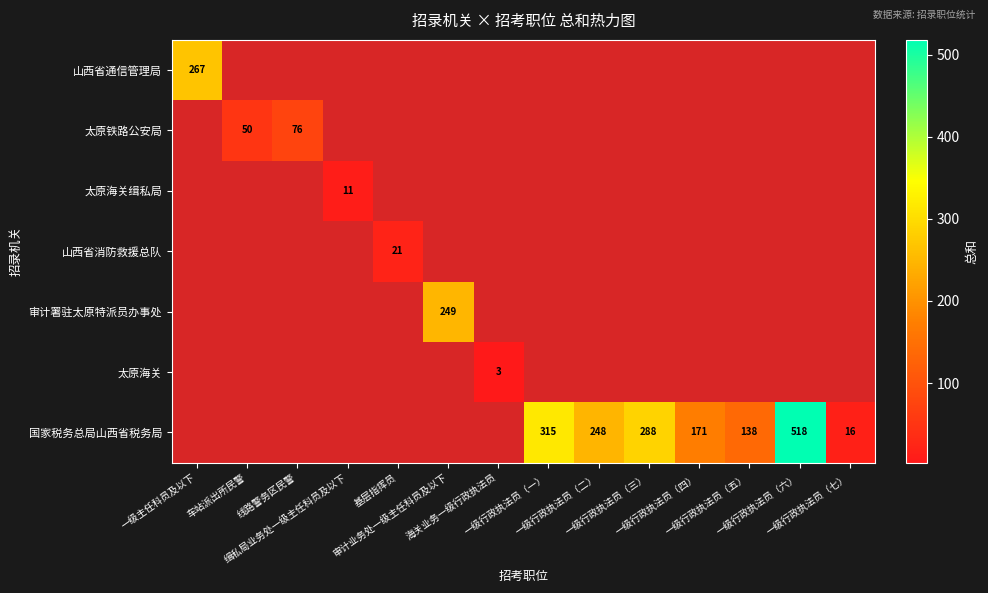

At how many categories does at least one series exceed 160?

7